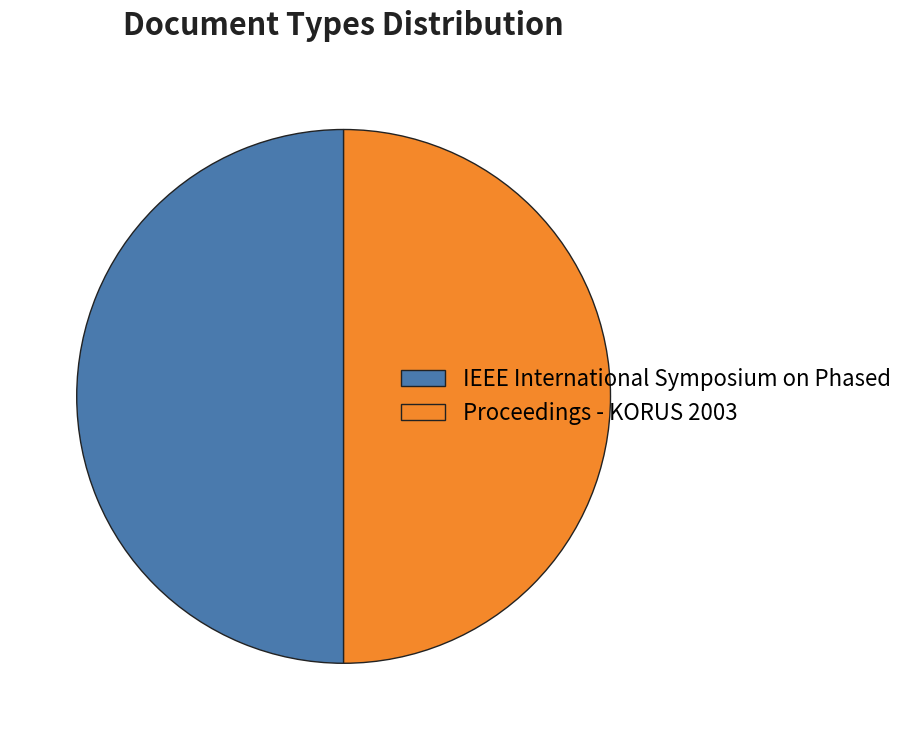

The Proceedings - KORUS 2003 slice represents 50% of the pie. True or false?

True